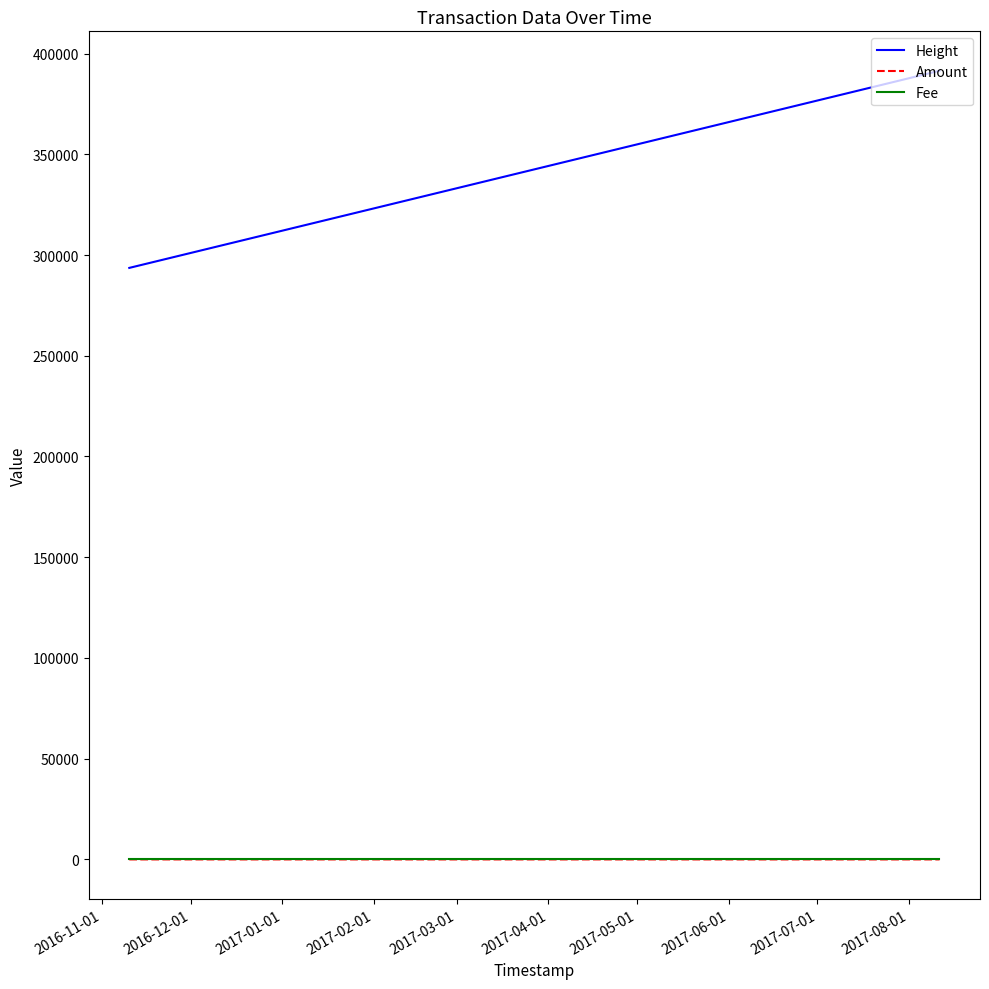

Which series has the largest total across all categories?

Height